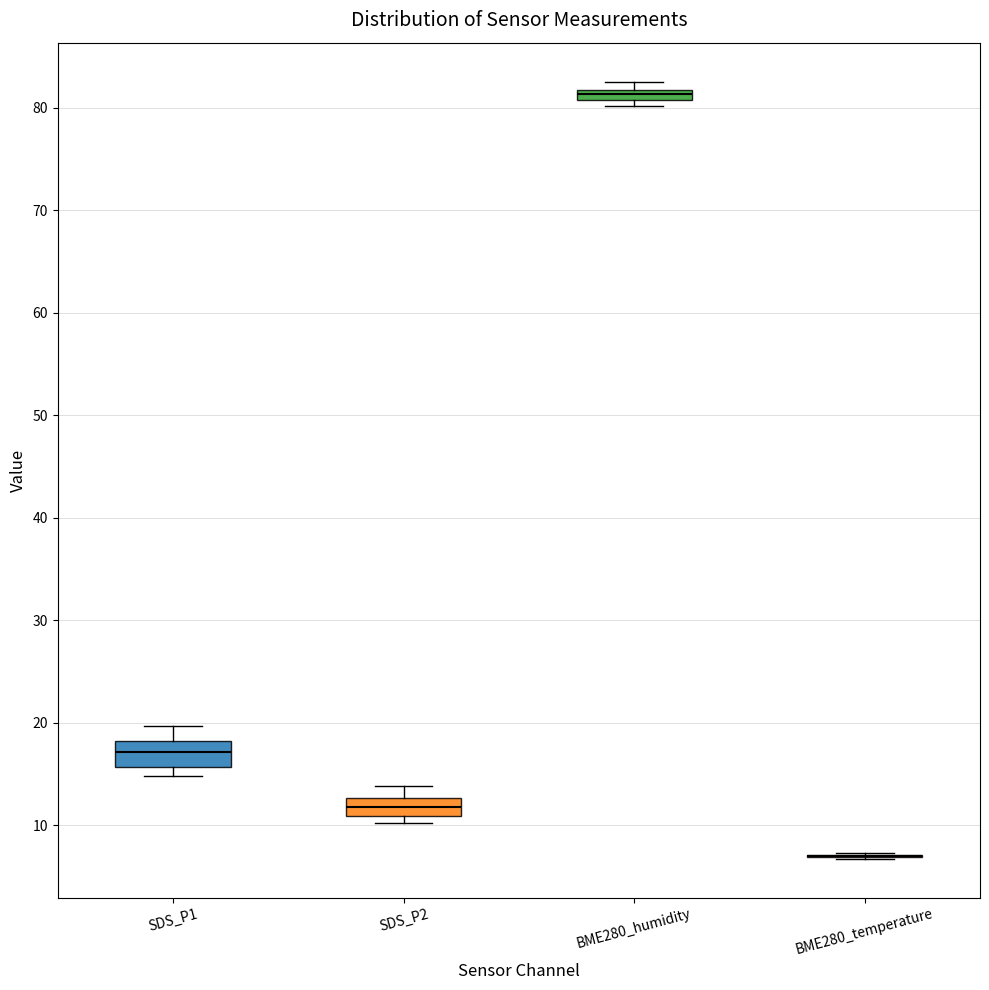

Where is the lower edge of the box for BME280_humidity on the y-axis? The values are not printed on the chart, so give them approximately, as read against the axis.

81